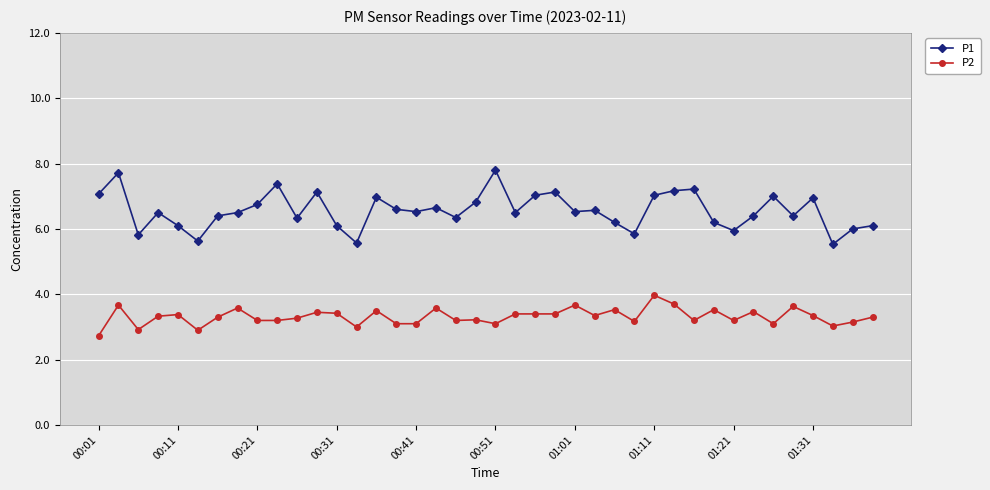

True or false: P1 and P2 intersect in this chart.

False